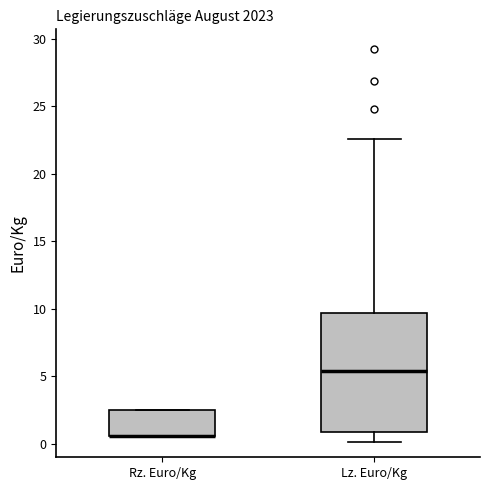

Where is the lower edge of the box for Rz. Euro/Kg on the y-axis? The values are not printed on the chart, so give them approximately, as read against the axis.

0.5